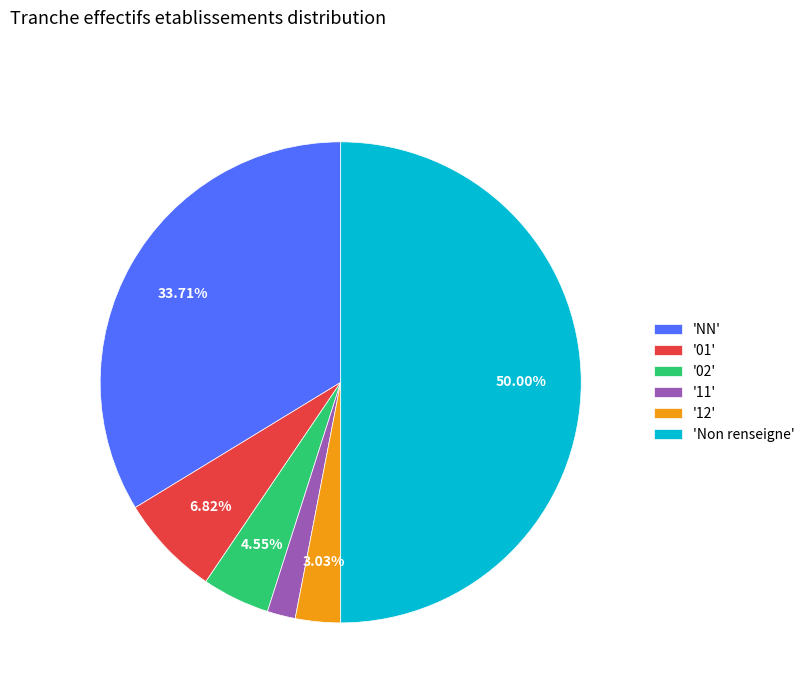

Rank the categories by value from highest to lowest.

'Non renseigne', 'NN', '01', '02', '12', '11'